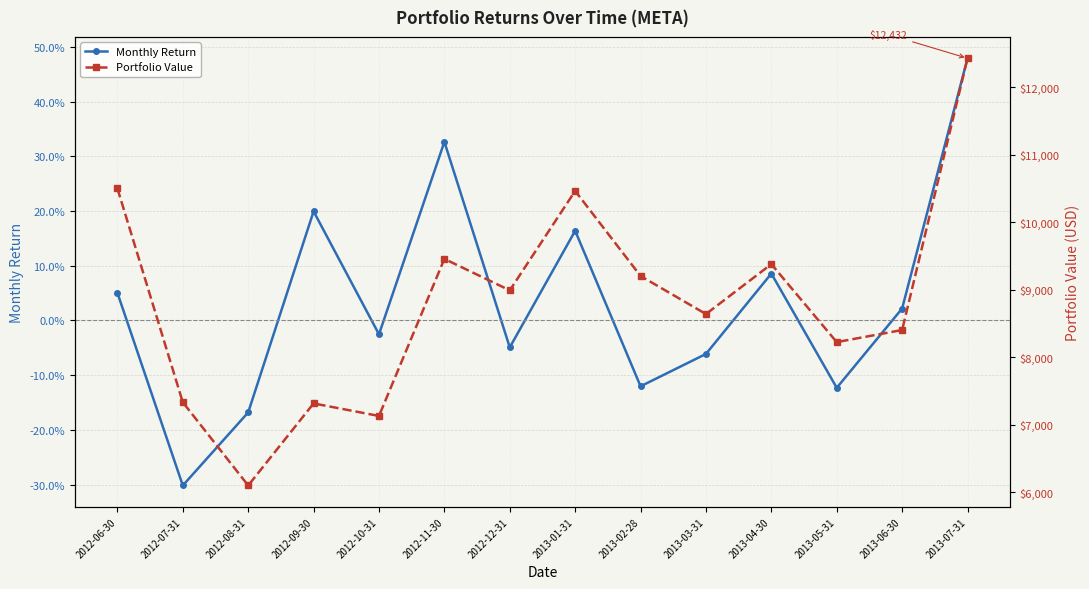

Where does the Portfolio Value series first go above 8993?

2012-06-30